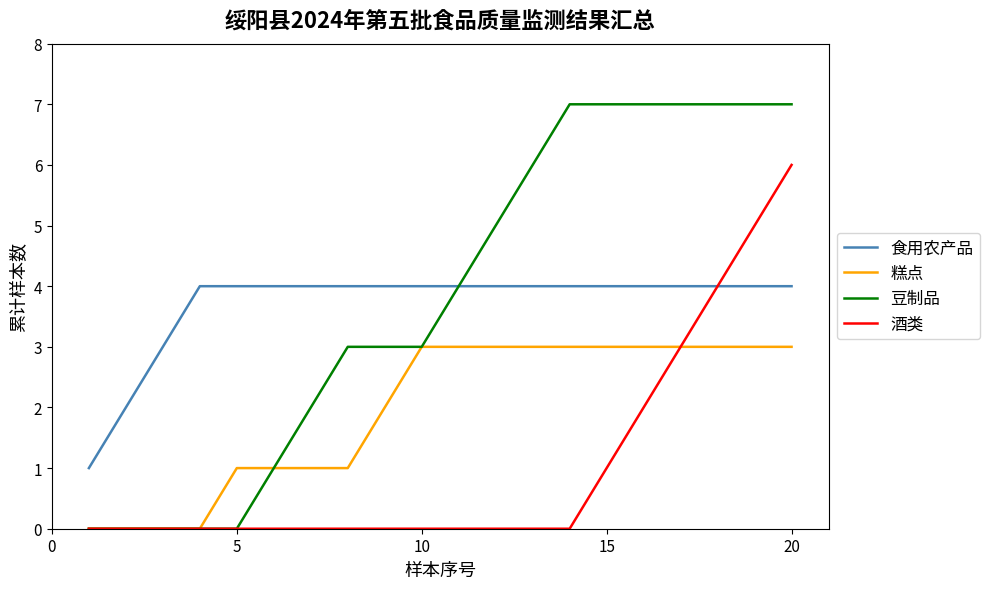

Which series has the largest range (max minus min)?

豆制品